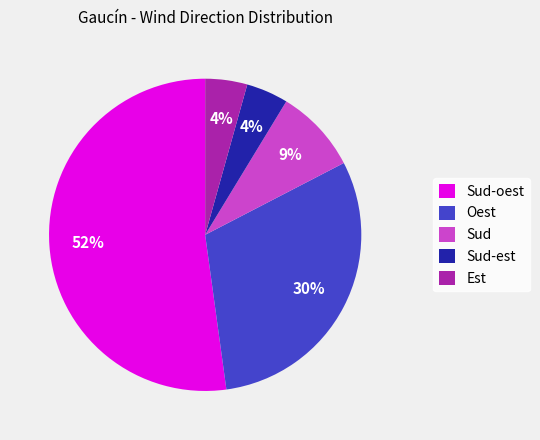

Which category has the biggest portion of the pie?

Sud-oest